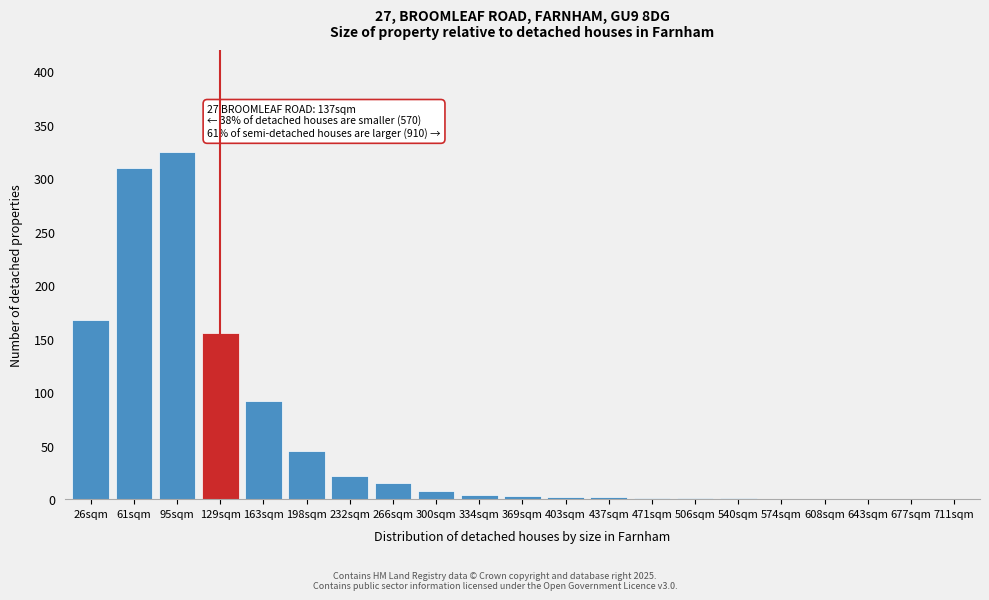

What is the maximum value shown in the chart?

325